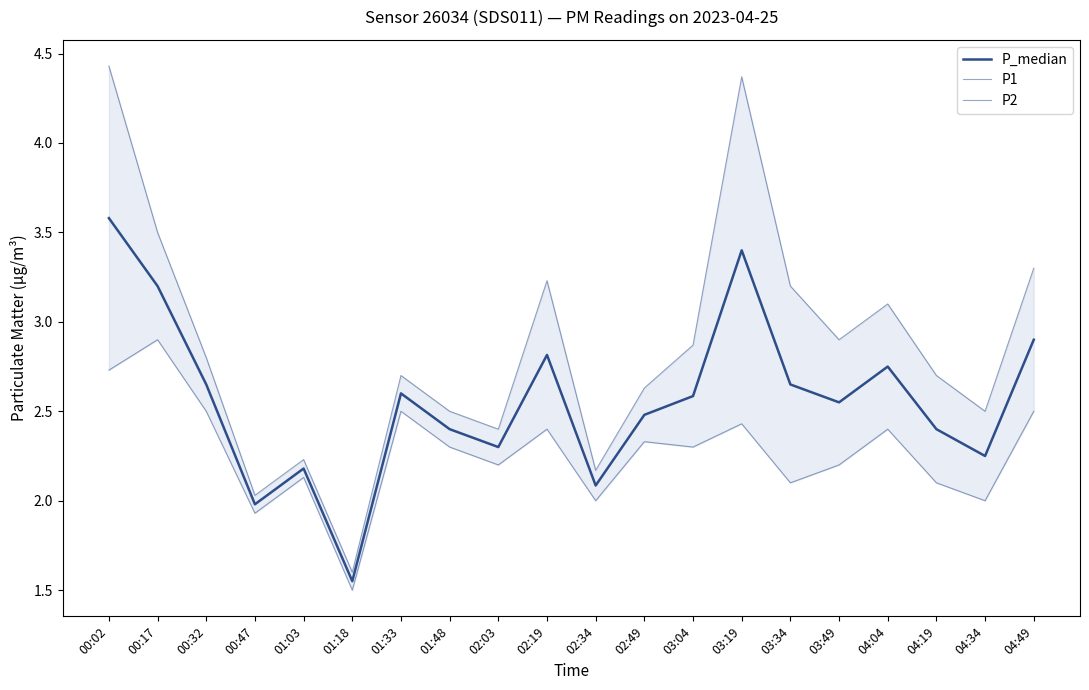

In P1, how many points are higher than both neighbors (excluding endpoints)?

5